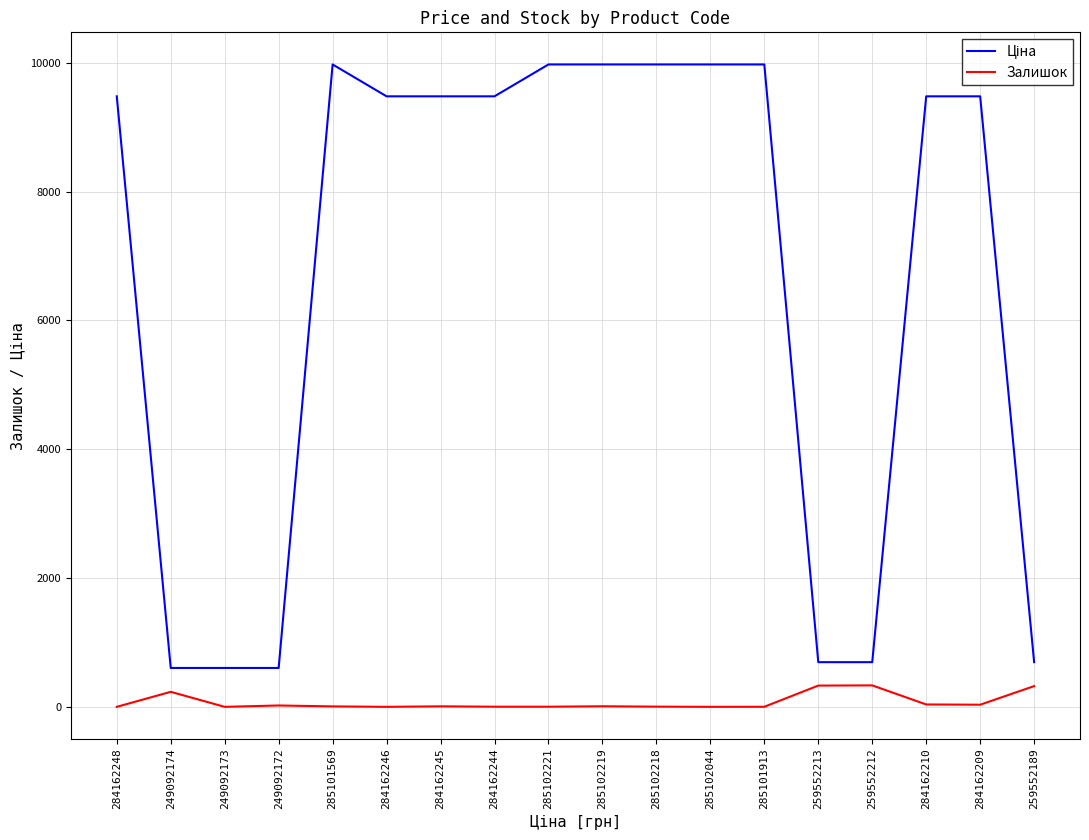

True or false: Залишок has a value of 7.0 at 285101569.

True